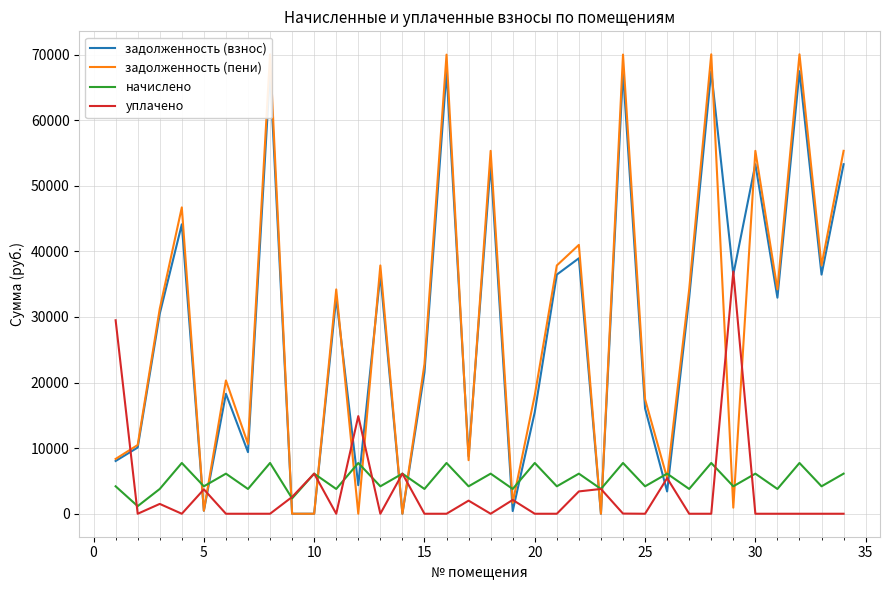

What is the sum of the начислено values at 30 and 20?

13852.8